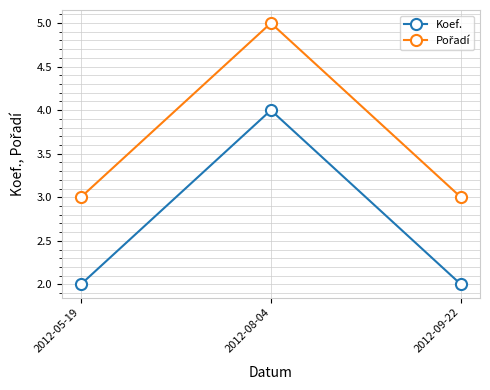

Does the chart have visible grid lines?

Yes